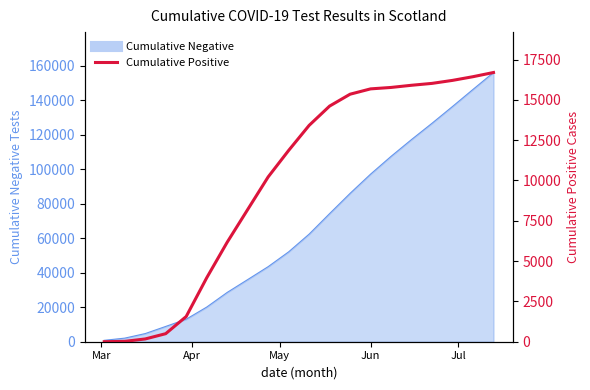

Is it true that the value at 6 is 8061?

False